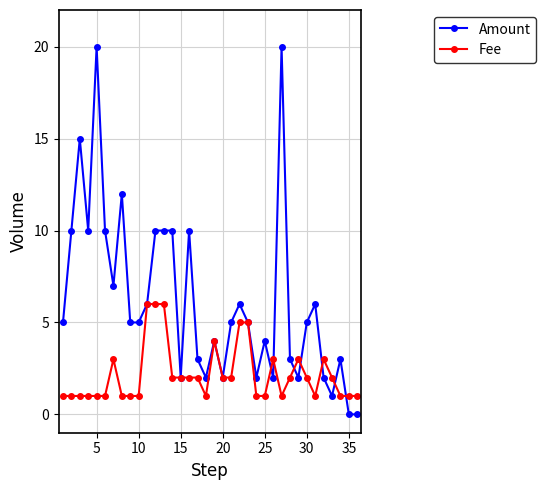

What is the value of the Amount point at the 8th from the left?

12